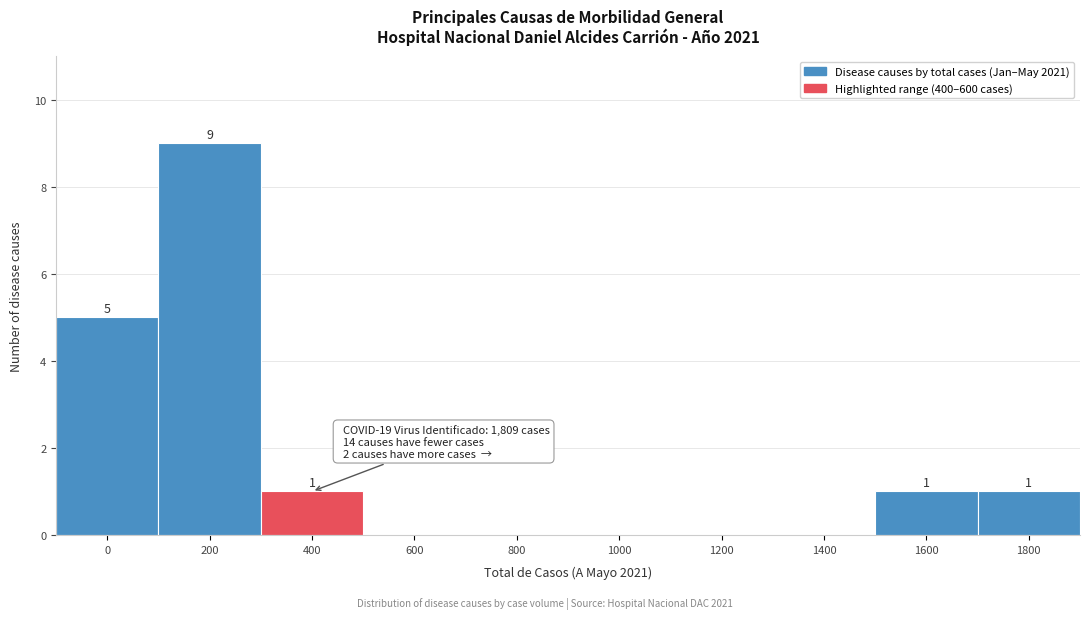

Reading left to right, transcribe all the data shown in this chart.

0=5	200=9	400=1	600=0	800=0	1000=0	1200=0	1400=0	1600=1	1800=1